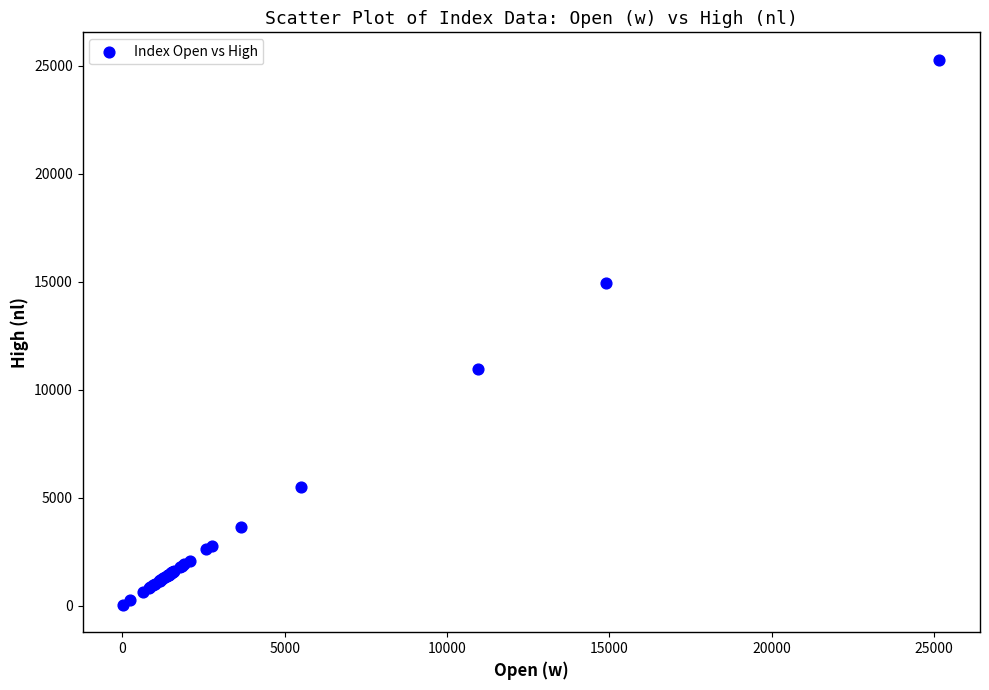

What Y value in the scatter plot is closest to 12651?

10972.9